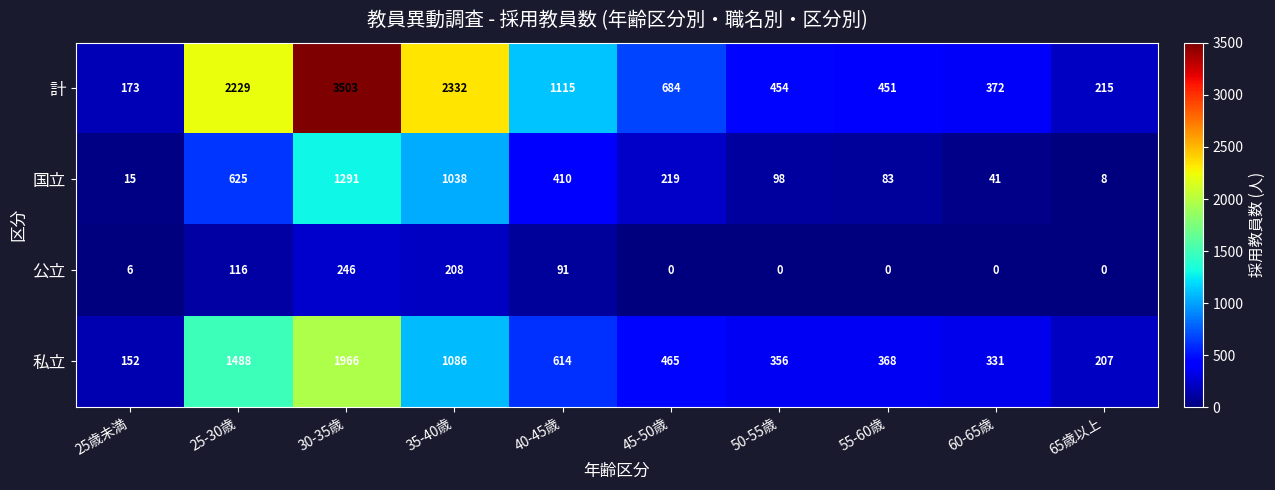

At which label is 国立 closest to 649?

25-30歳